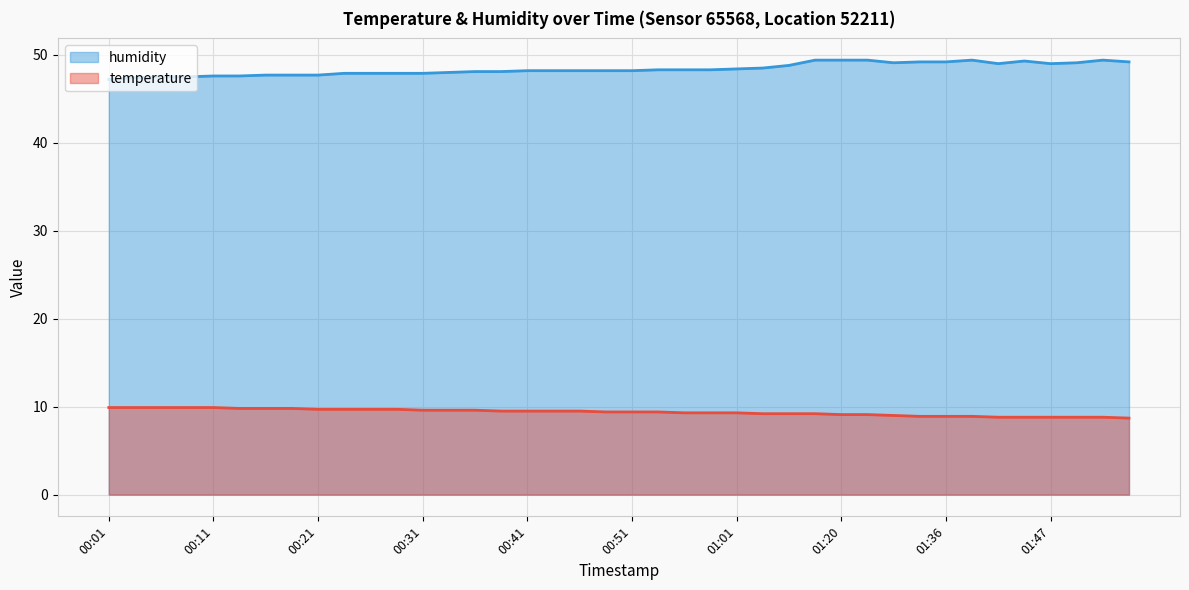

Is the value of temperature at 00:06 greater than the value of humidity at 00:46?

No